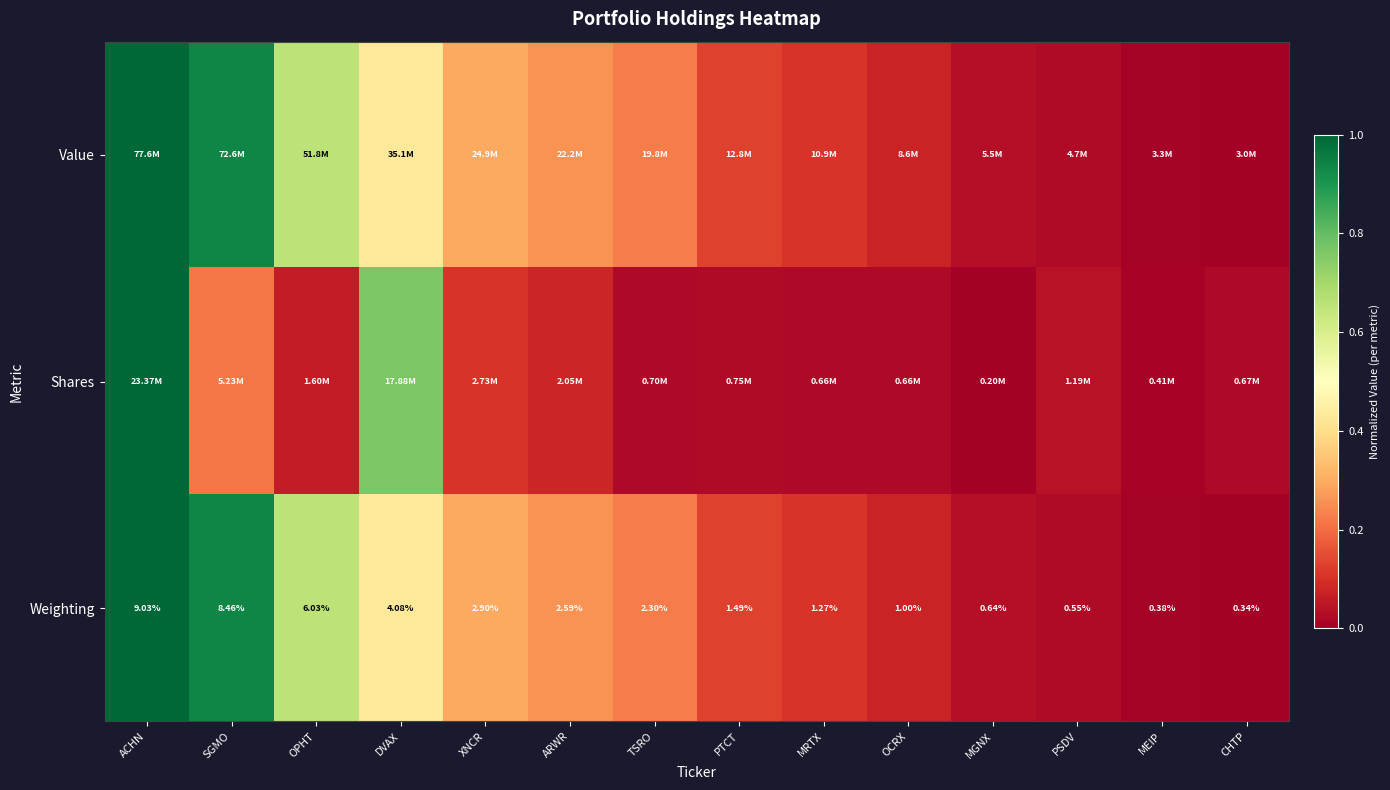

At which label does Weighting first exceed 2?

ACHN